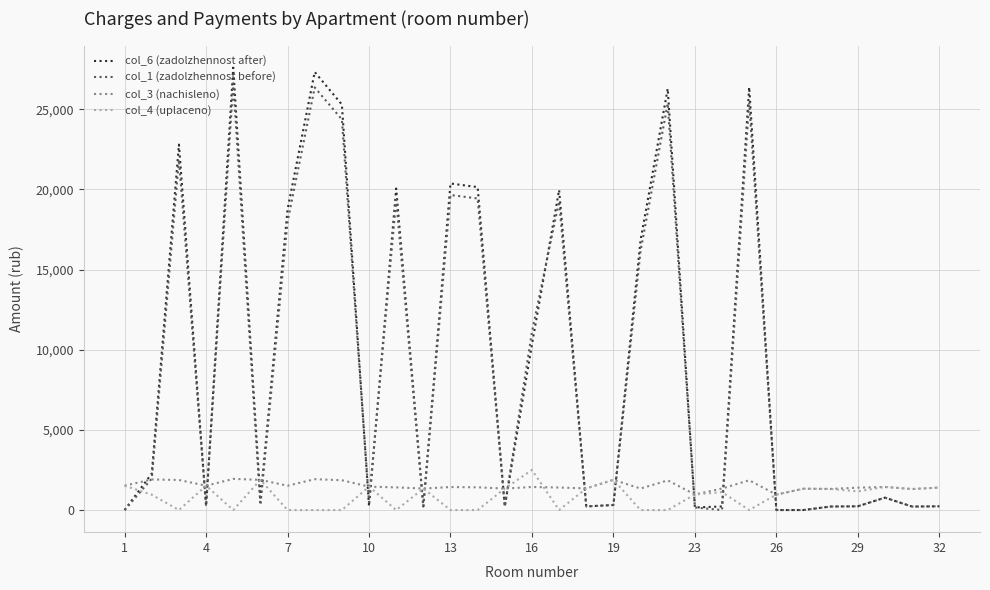

What is the difference between the maximum and minimum values in the col_3 (nachisleno) series?

979.4